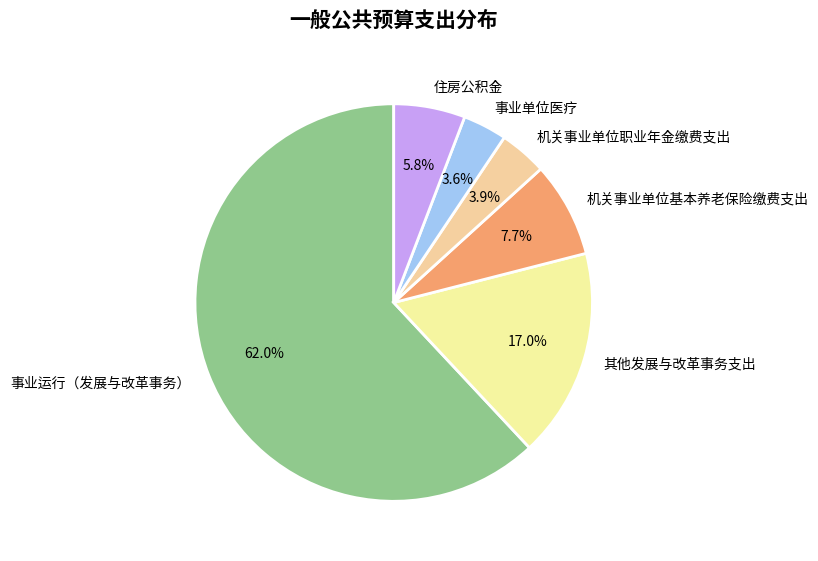

To the nearest percent, what is the difference between the largest and smallest slice percentages?

58%